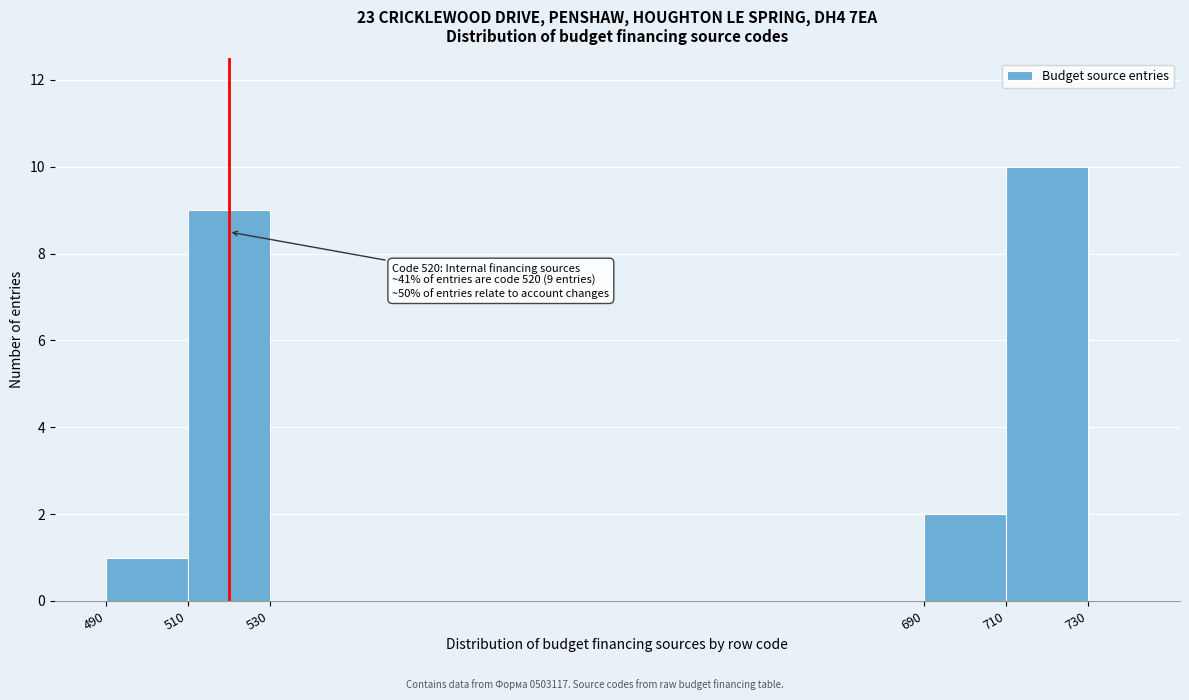

Which range on the x-axis has the tallest bar?

710 to 730